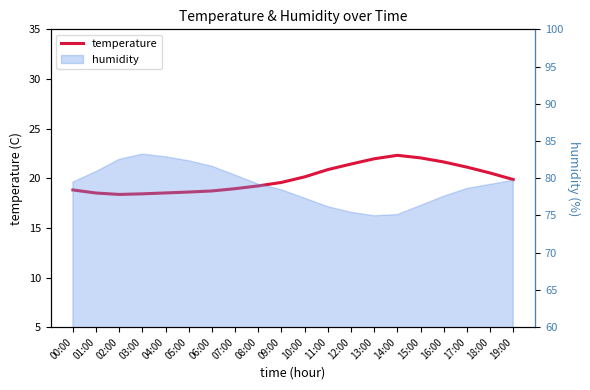

True or false: the data shows 30.9 at 08:00.

False